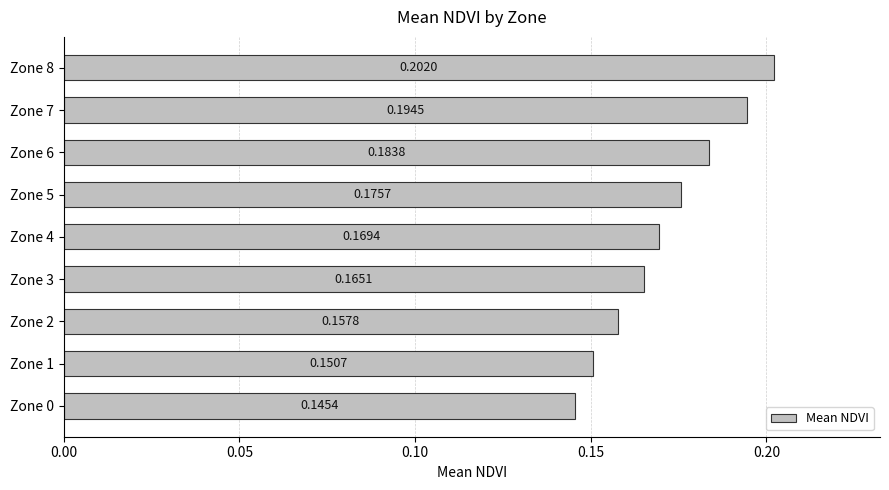

List the labels in order of value, largest first.

Zone 8, Zone 7, Zone 6, Zone 5, Zone 4, Zone 3, Zone 2, Zone 1, Zone 0